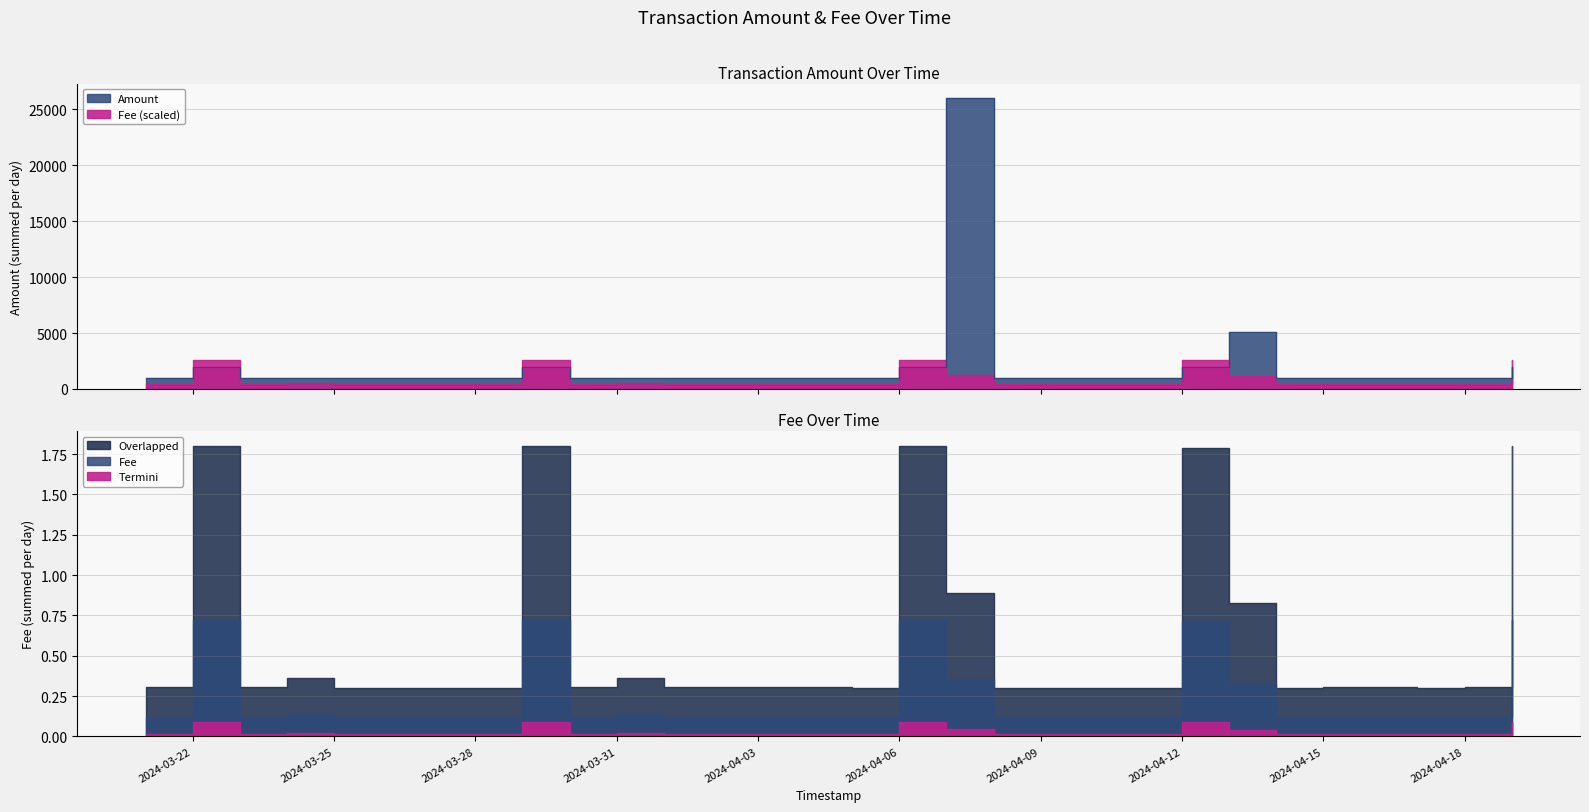

What is the sum of the Fee values at 3 and 14?

0.6